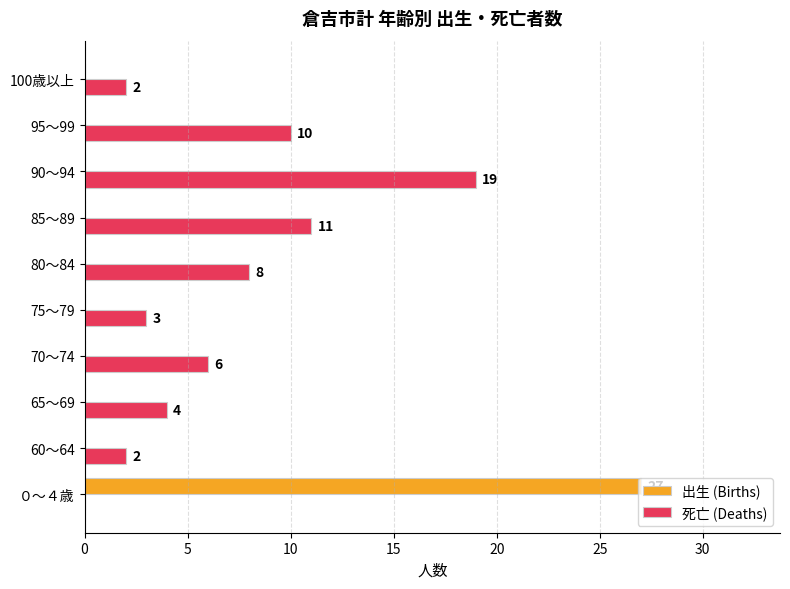

Where is 死亡 (Deaths) nearest to the value 9?

80～84